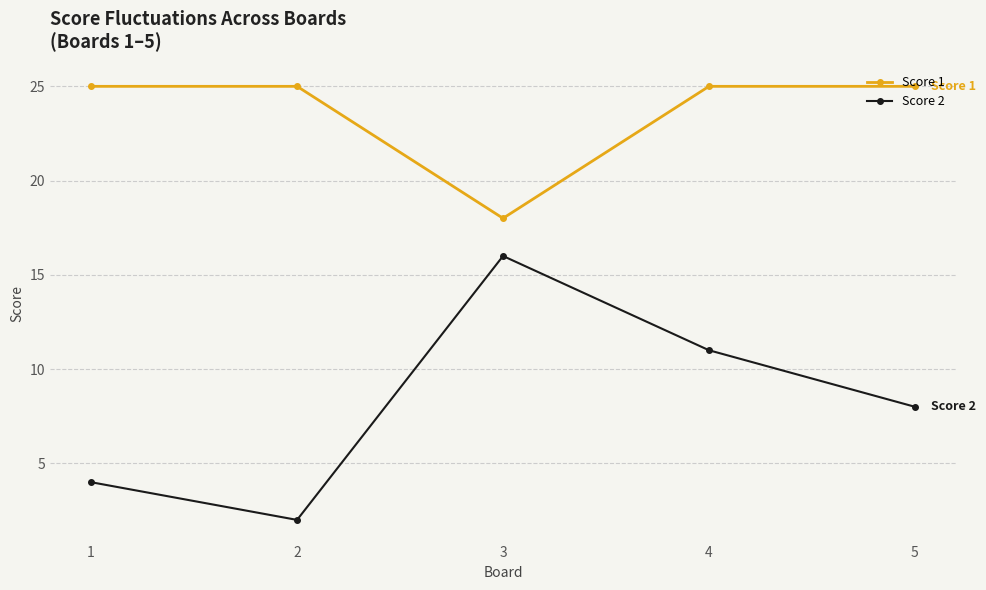

The value of Score 1 at 5 is 15. True or false?

False